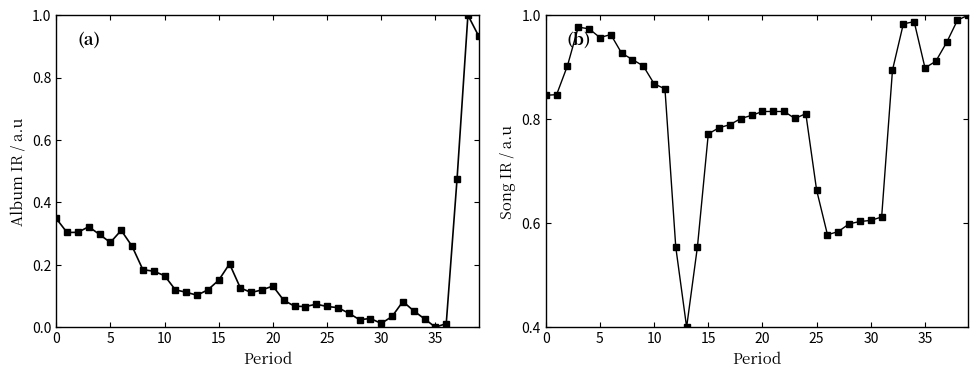

What is the maximum value for album_ir?

1.0